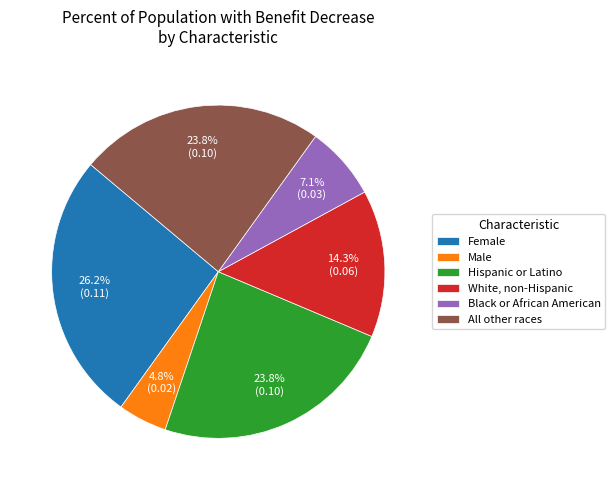

Is there any slice that represents more than half of the pie?

No